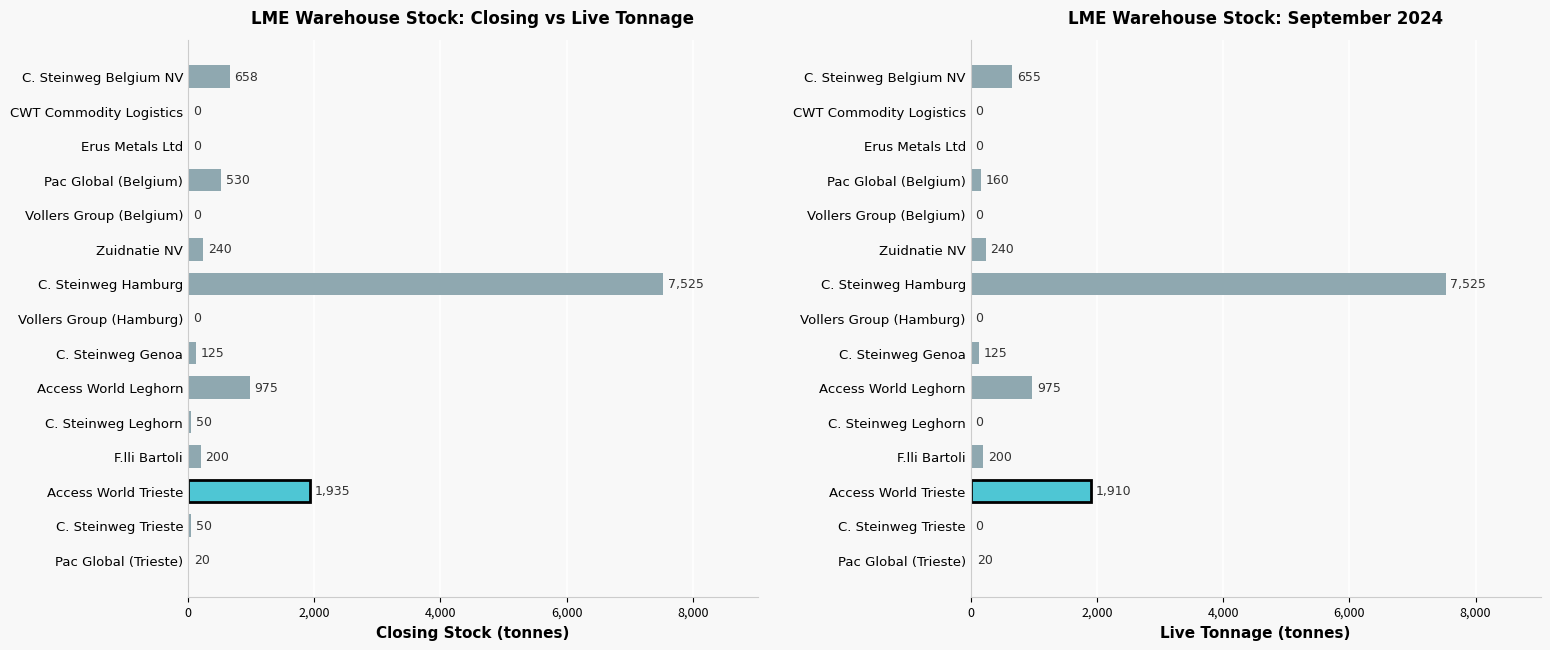

Between Pac Global (Trieste) and Vollers Group (Hamburg), which is larger?

Pac Global (Trieste)